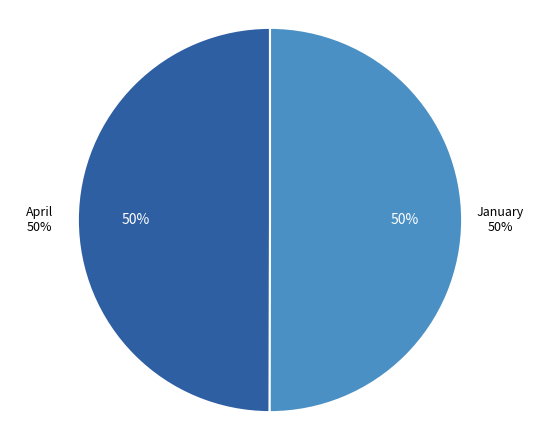

To the nearest percent, what percentage of the pie is January?

50%